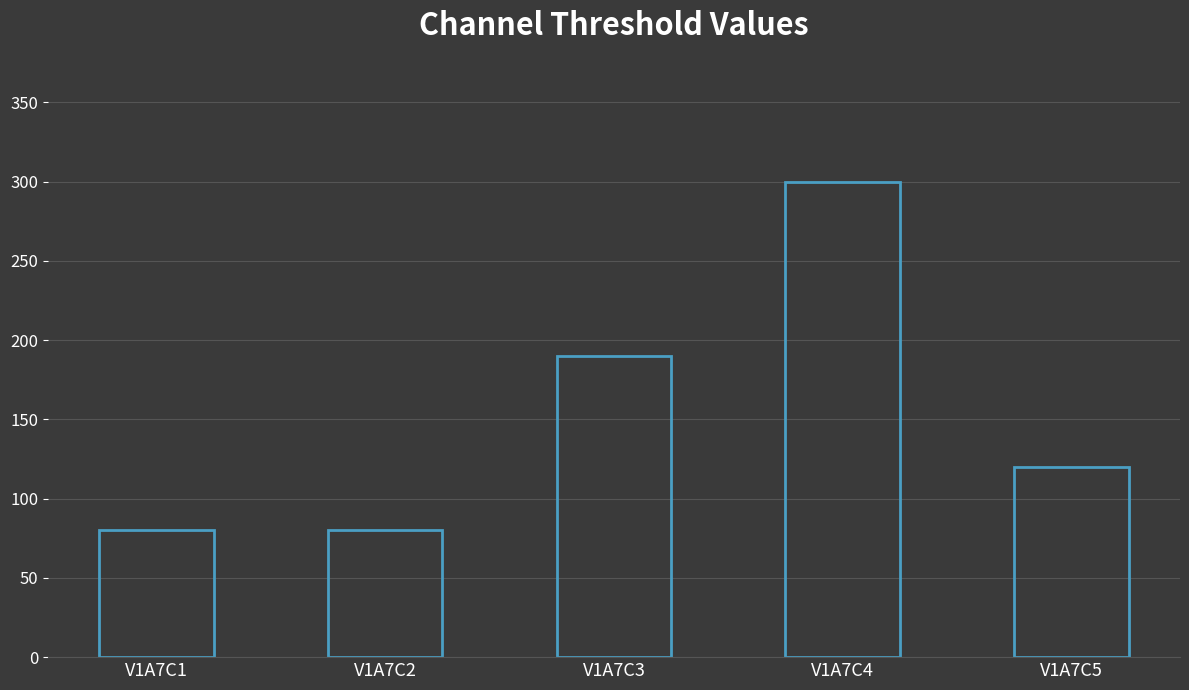

What is the difference between the maximum and minimum values?

220